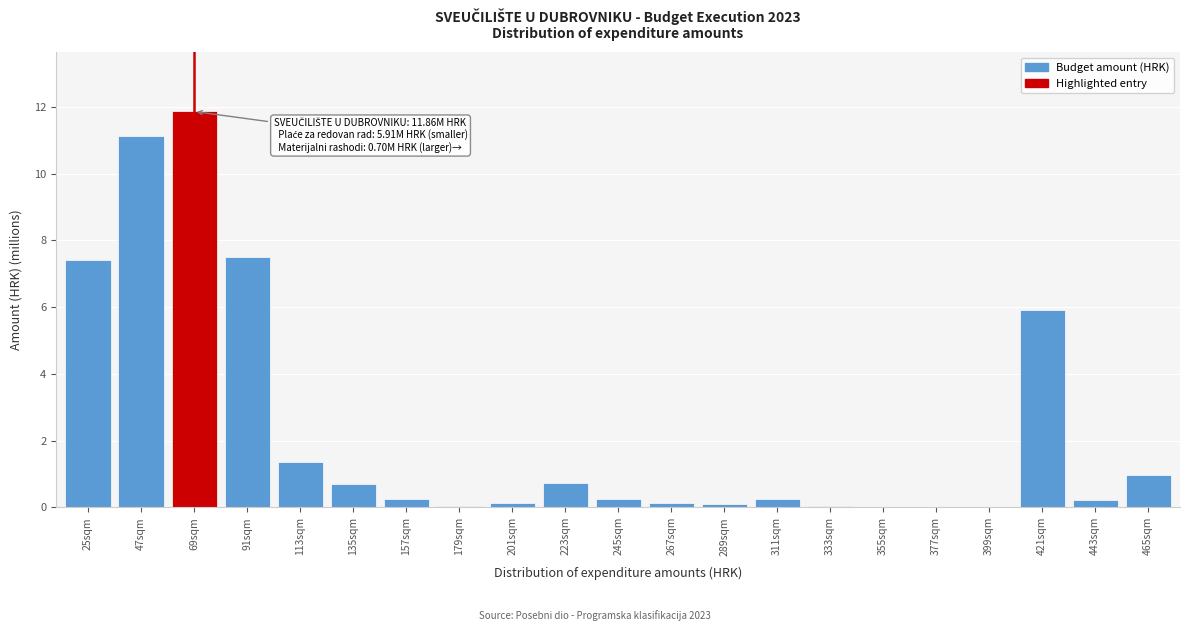

What is the change in value from 91sqm to 421sqm?

-1.6